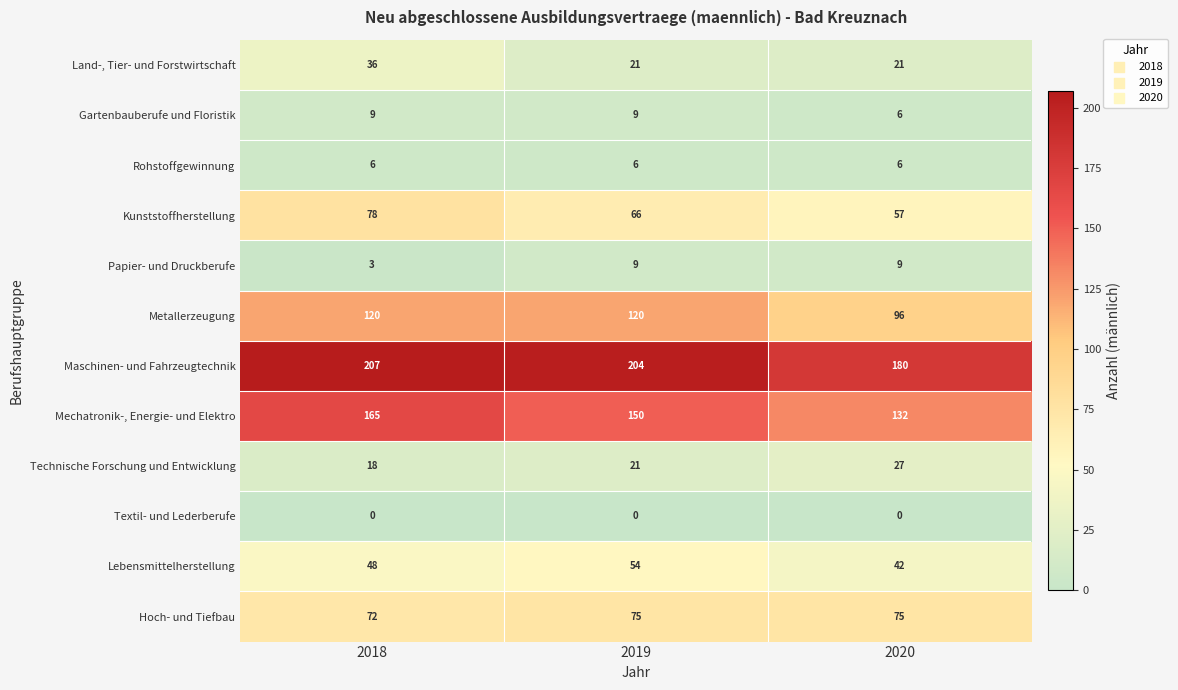

Rank the categories by Maschinen- und Fahrzeugtechnik value from highest to lowest.

2018, 2019, 2020